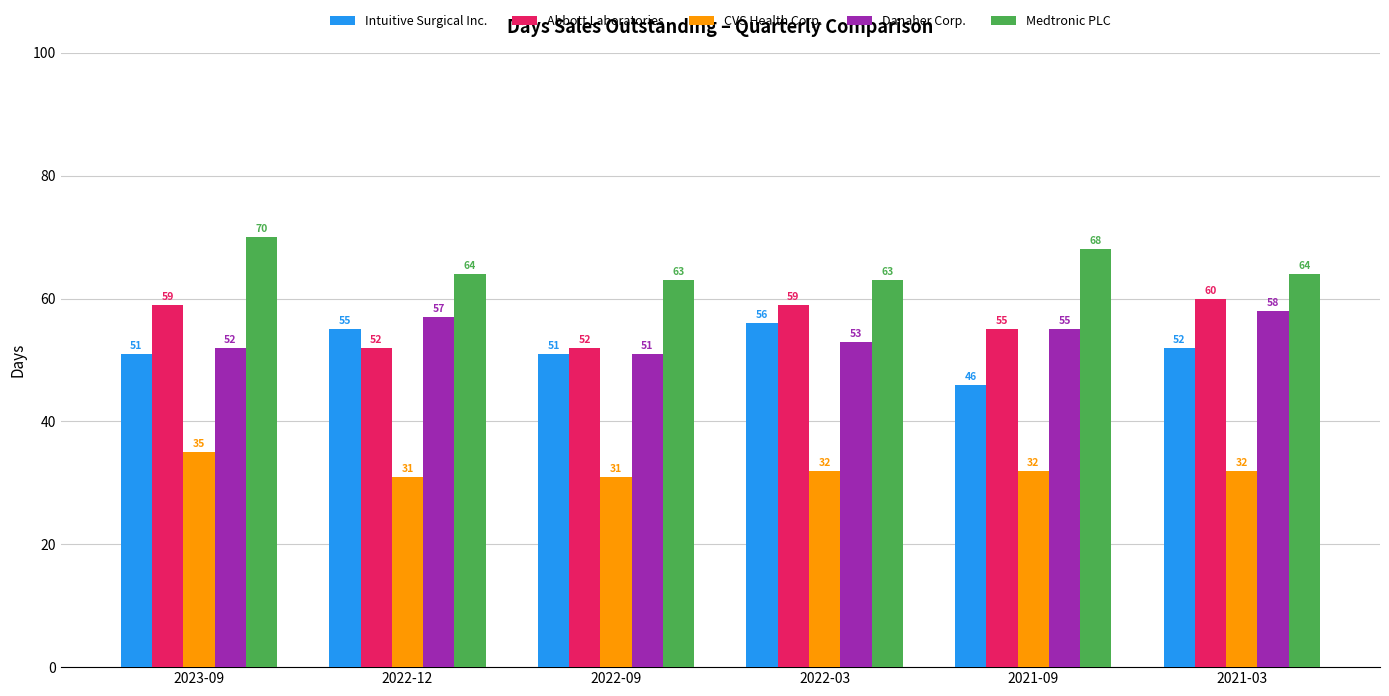

At how many categories does at least one series exceed 46?

6